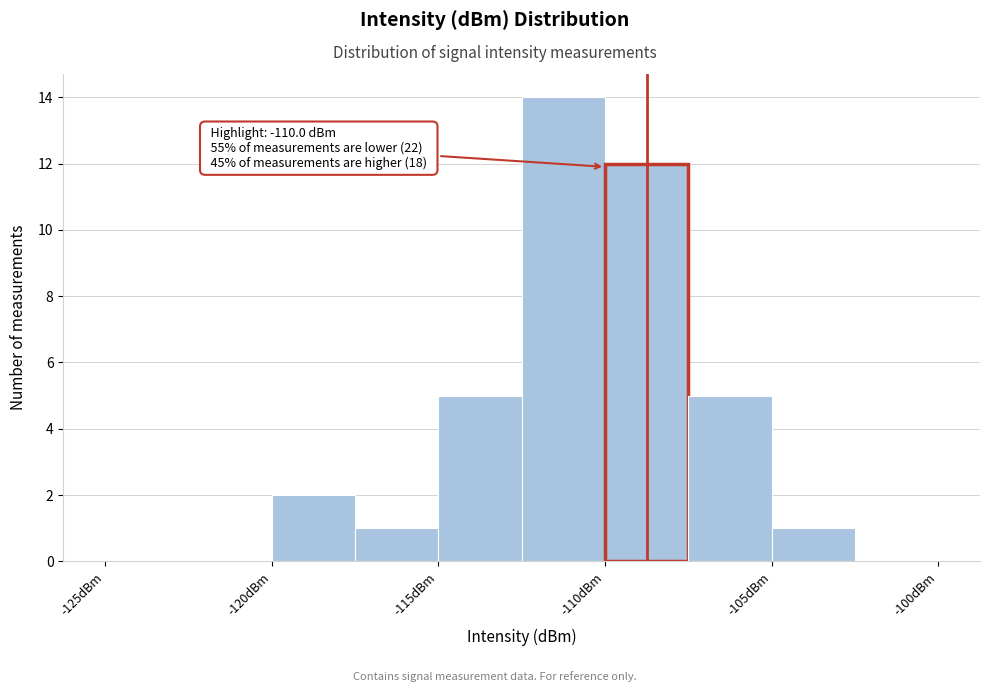

Which range on the x-axis has the tallest bar?

-112.5 to -110.0